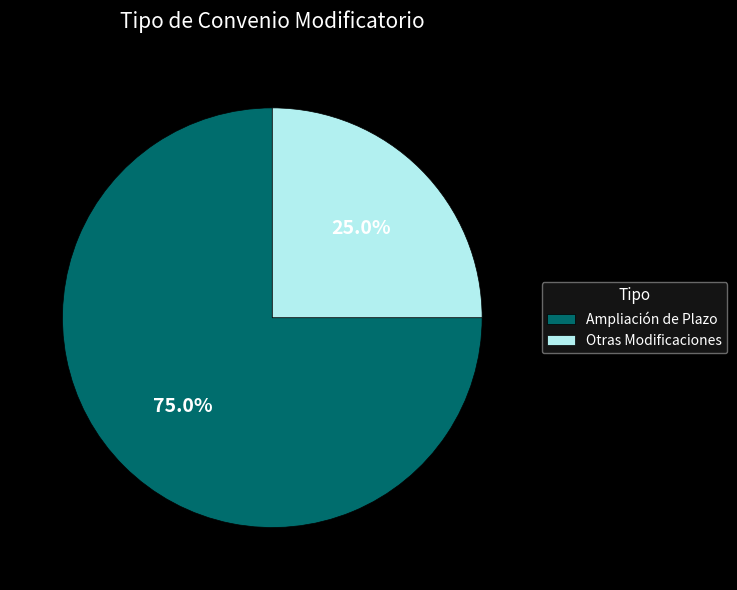

What percentage is the Otras Modificaciones slice, to the nearest percent?

25%